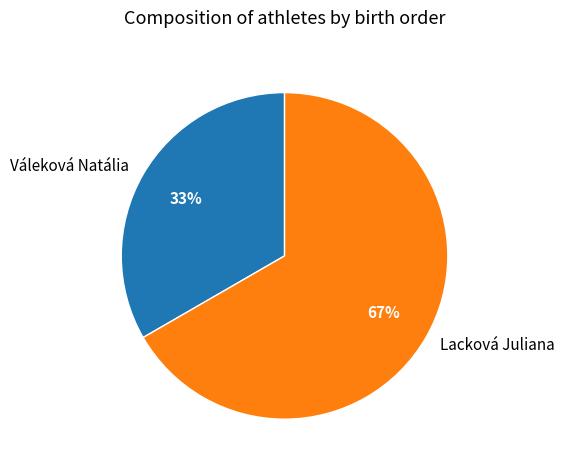

Which category has the biggest portion of the pie?

Lacková Juliana